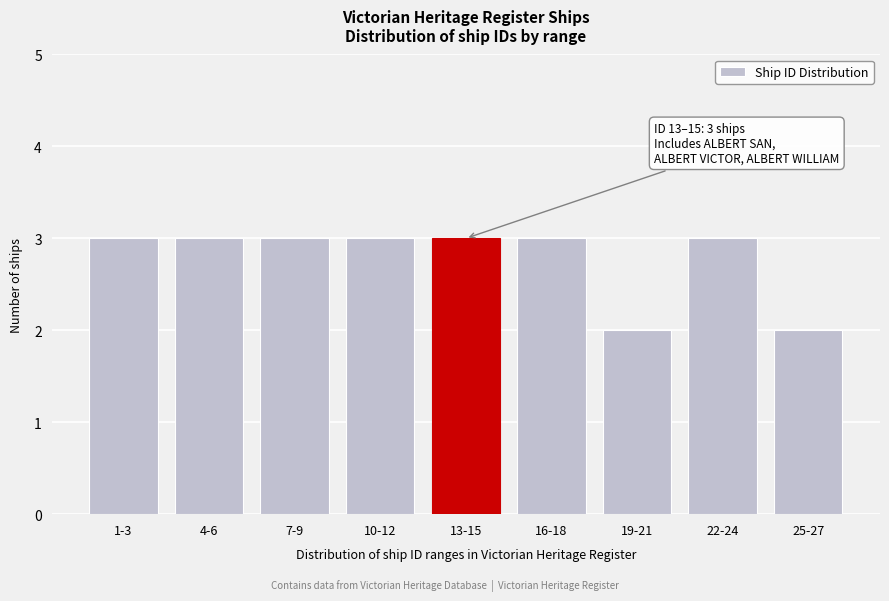

Reading right to left, transcribe all the data shown in this chart.

25-27=2	22-24=3	19-21=2	16-18=3	13-15=3	10-12=3	7-9=3	4-6=3	1-3=3